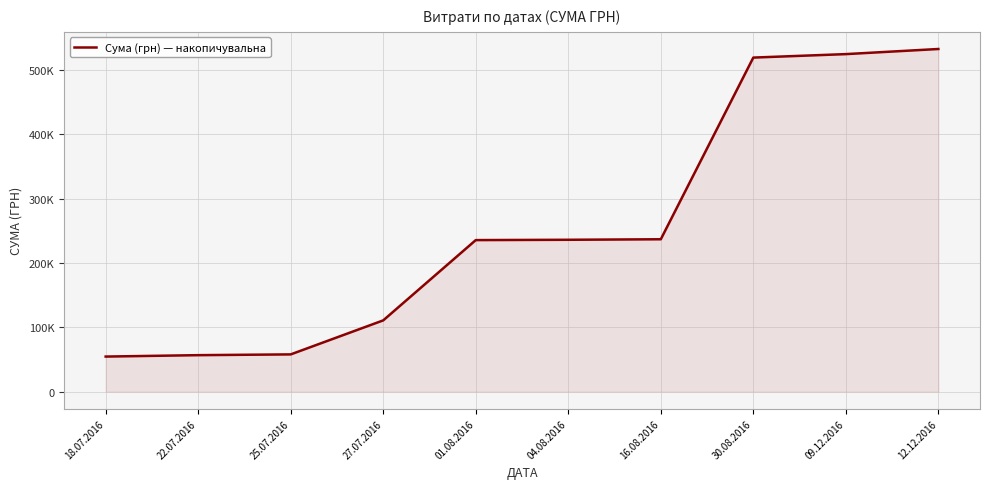

Does the chart display data point markers on the line(s)?

No